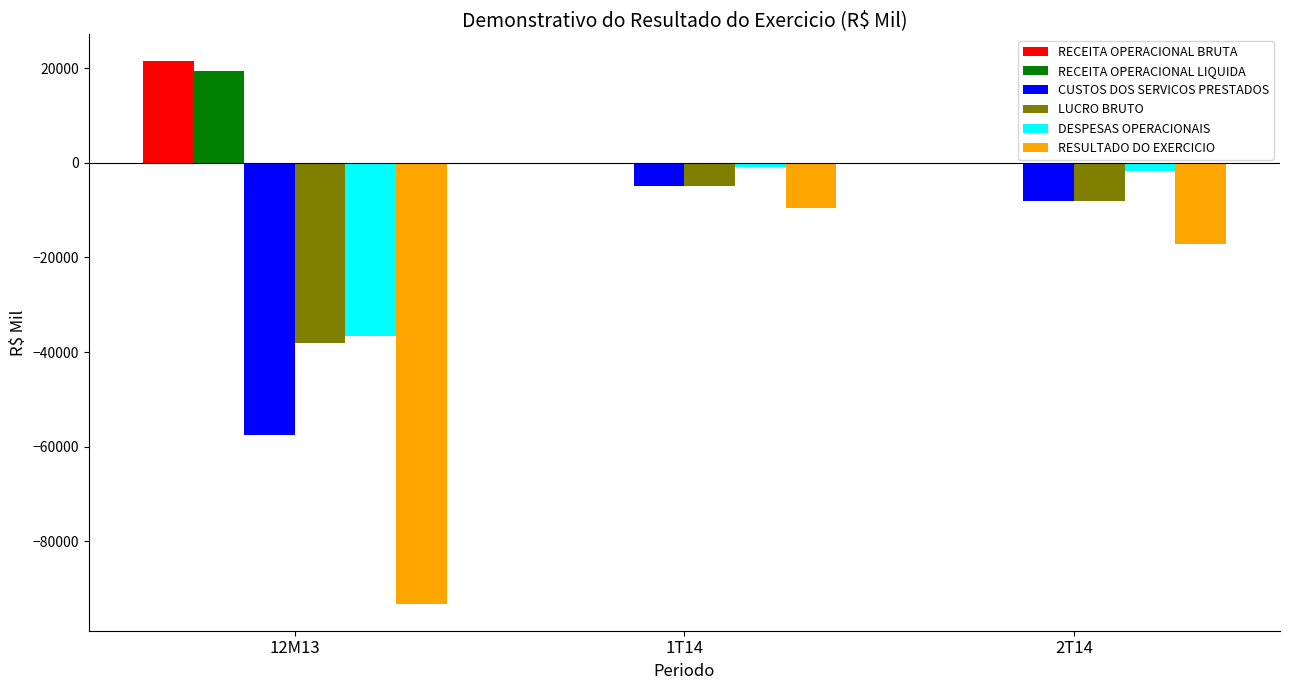

At which category is the sum across all series the highest?

1T14